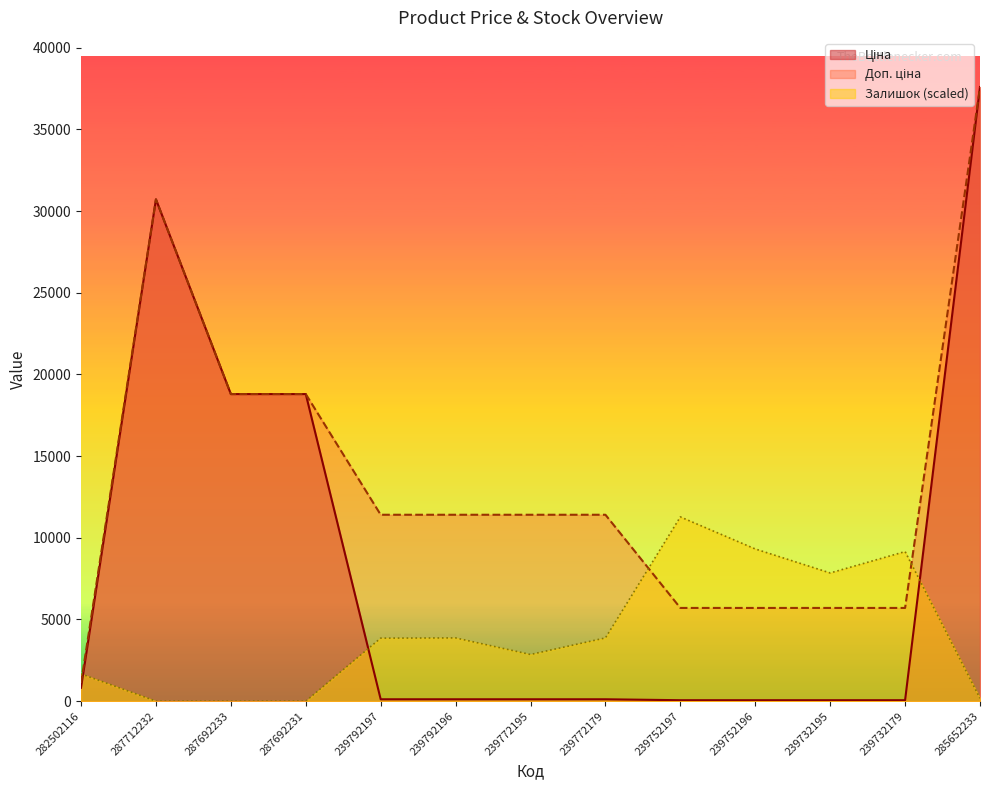

How many distinct data groups are displayed?

3